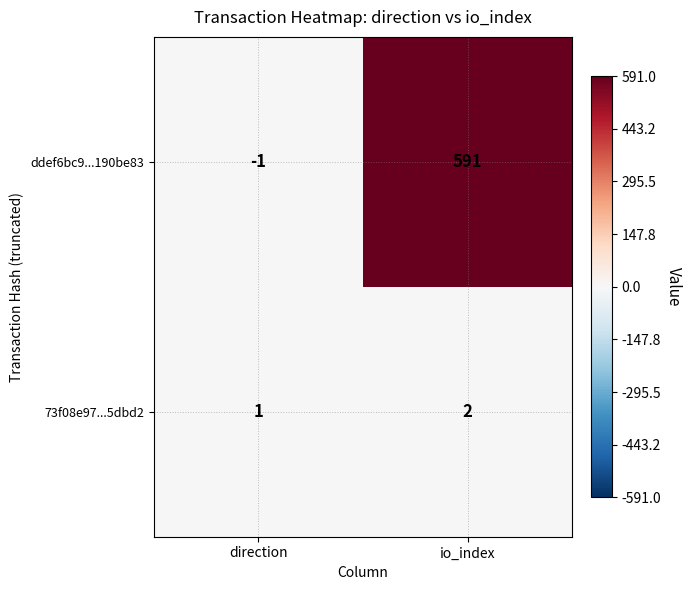

Which category has the lowest value across all series?

direction